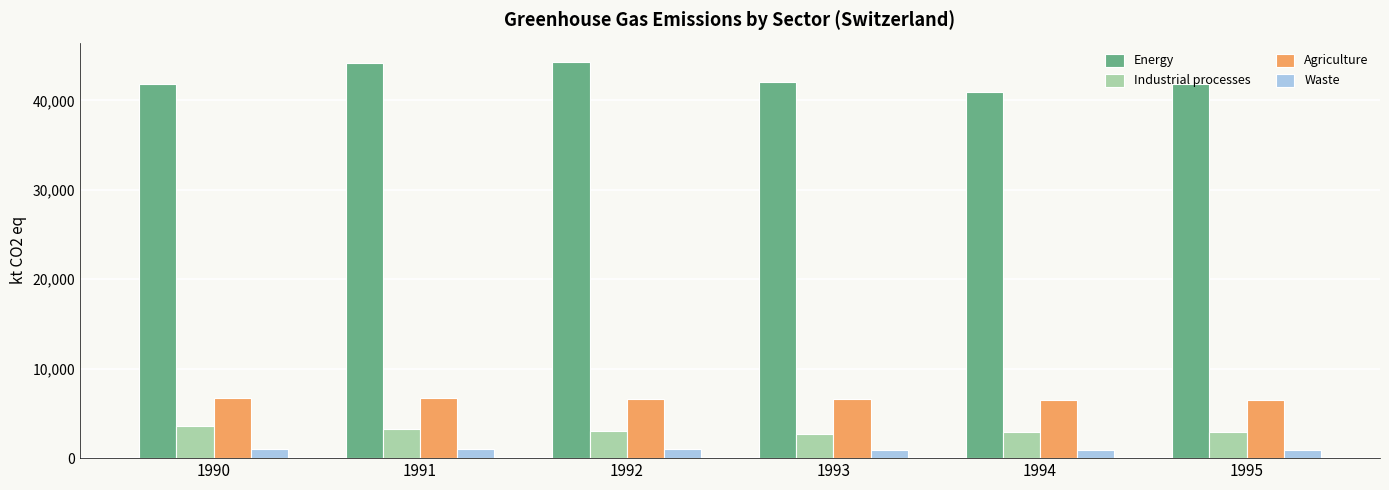

Rank the series at 1992 from highest to lowest value.

Energy, Agriculture, Industrial processes, Waste